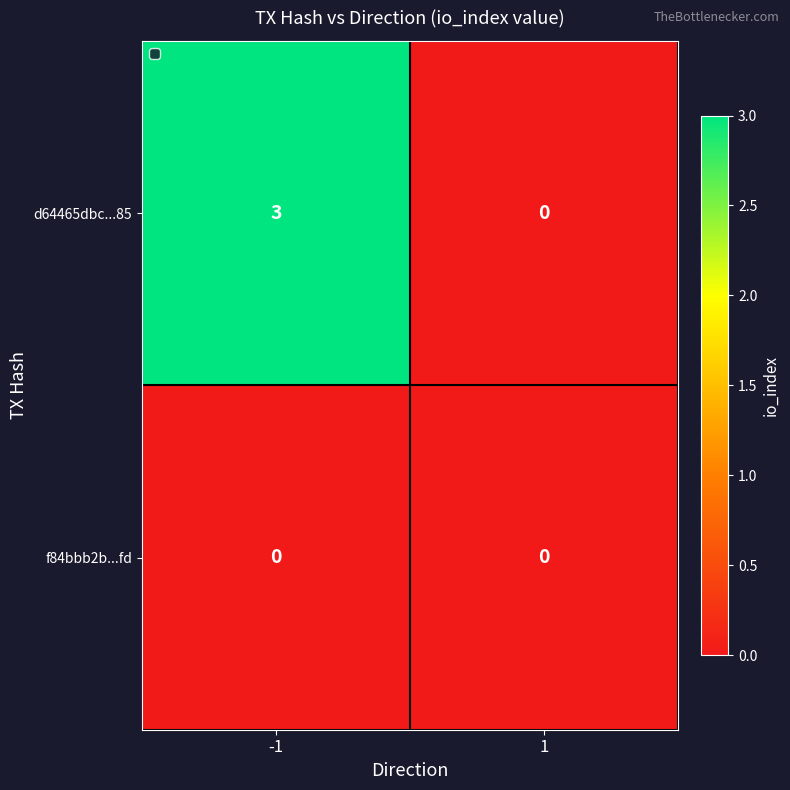

Is the value of f84bbb2b...fd at -1 greater than the value of d64465dbc...85 at -1?

No